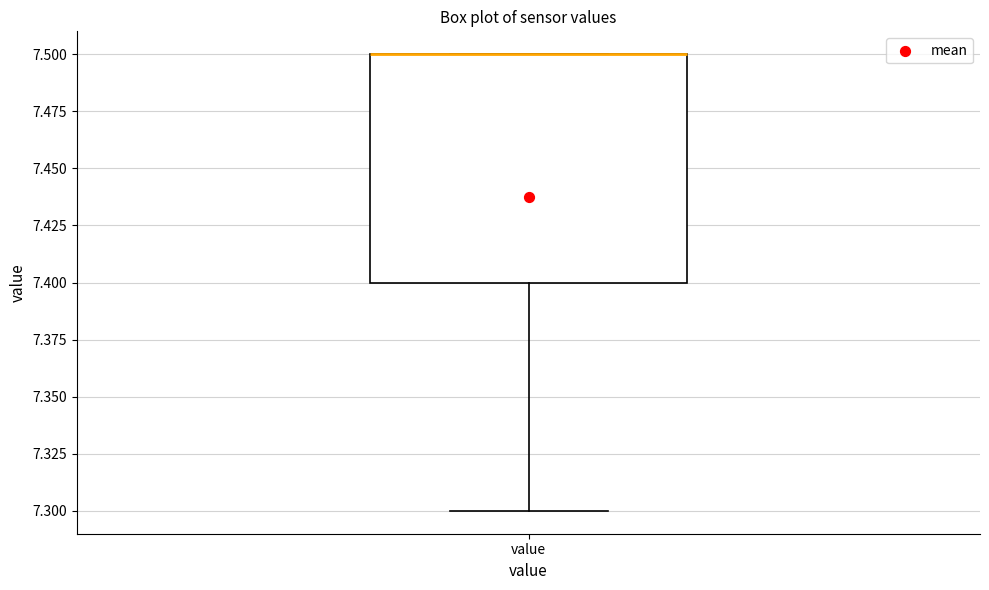

Where is the upper edge of the box for value on the y-axis? The values are not printed on the chart, so give them approximately, as read against the axis.

7.5